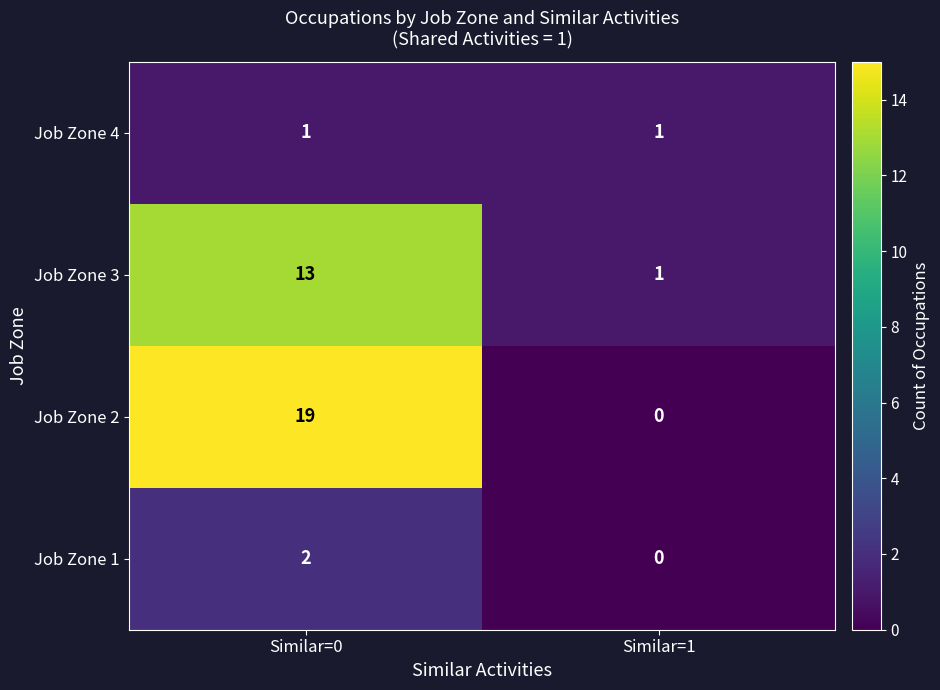

What is the sum of all Job Zone 2 values?

19